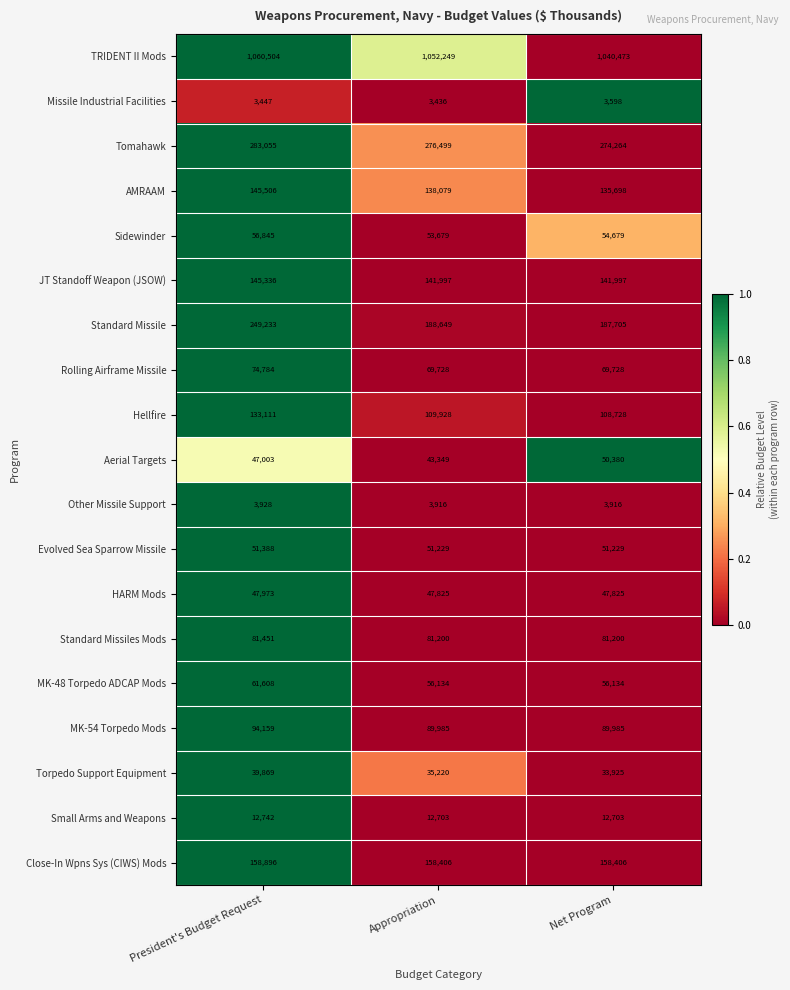

List the series in order of their peak value, highest first.

TRIDENT II Mods, Tomahawk, Standard Missile, Close-In Wpns Sys (CIWS) Mods, AMRAAM, JT Standoff Weapon (JSOW), Hellfire, MK-54 Torpedo Mods, Standard Missiles Mods, Rolling Airframe Missile, MK-48 Torpedo ADCAP Mods, Sidewinder, Evolved Sea Sparrow Missile, Aerial Targets, HARM Mods, Torpedo Support Equipment, Small Arms and Weapons, Other Missile Support, Missile Industrial Facilities